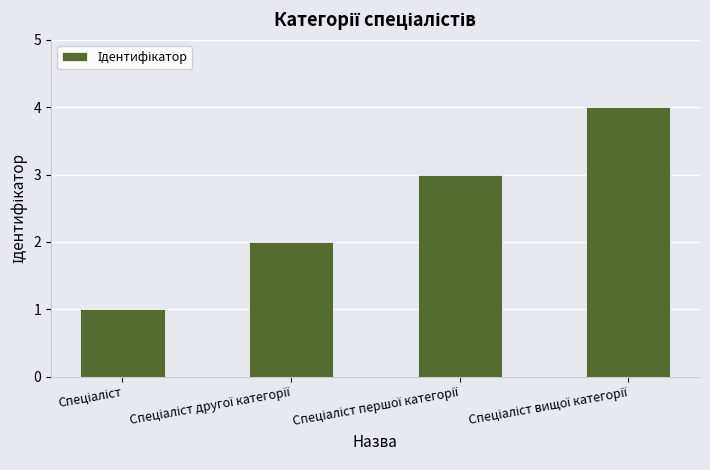

What is the difference between the maximum and minimum values?

3